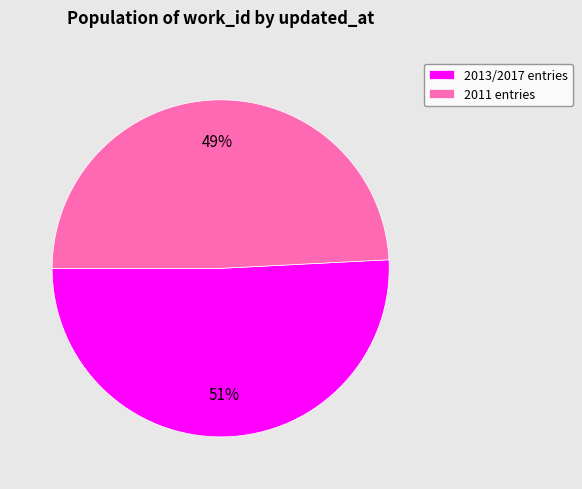

True or false: 2011 entries accounts for 49% of the total.

True